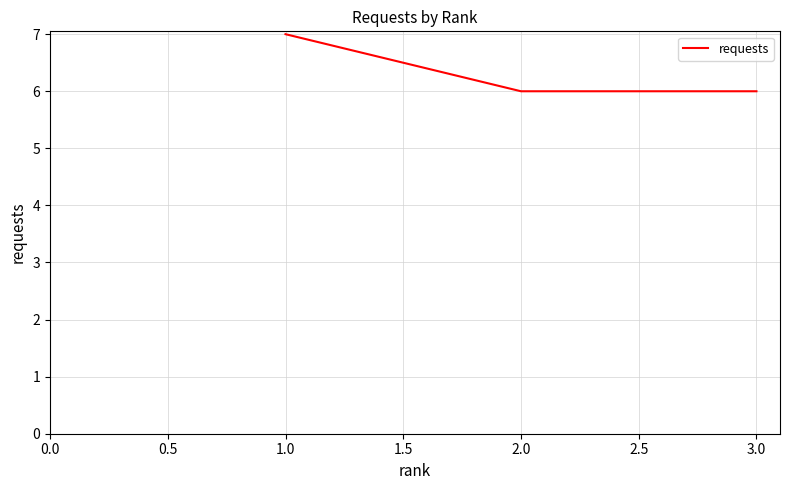

What position from the left is 2.0?

2